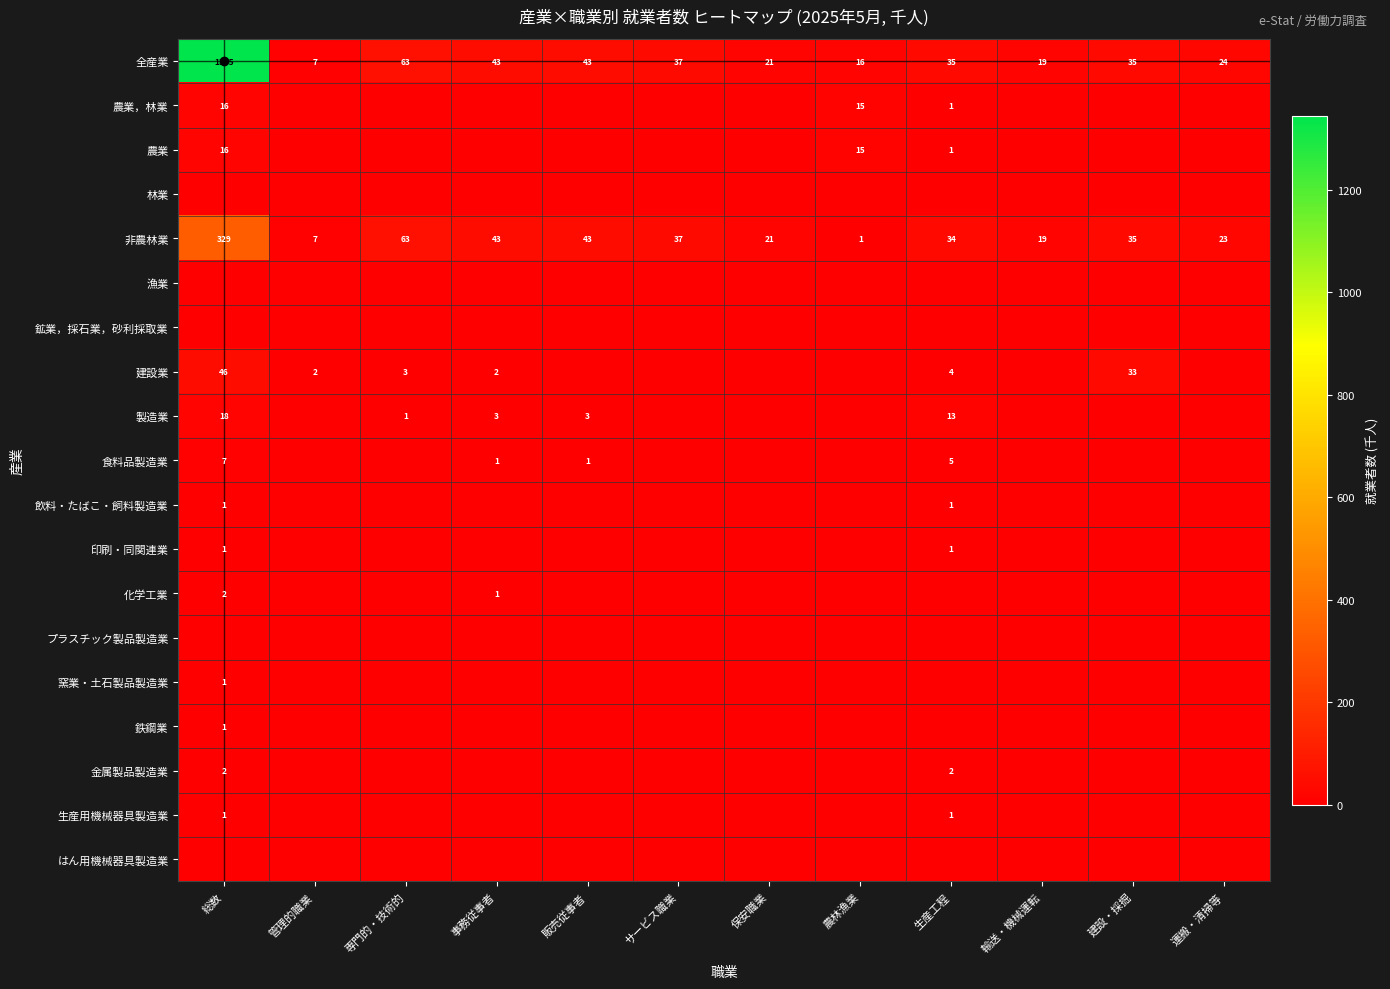

What is the difference between the highest and lowest values at 輸送・機械運転?

19